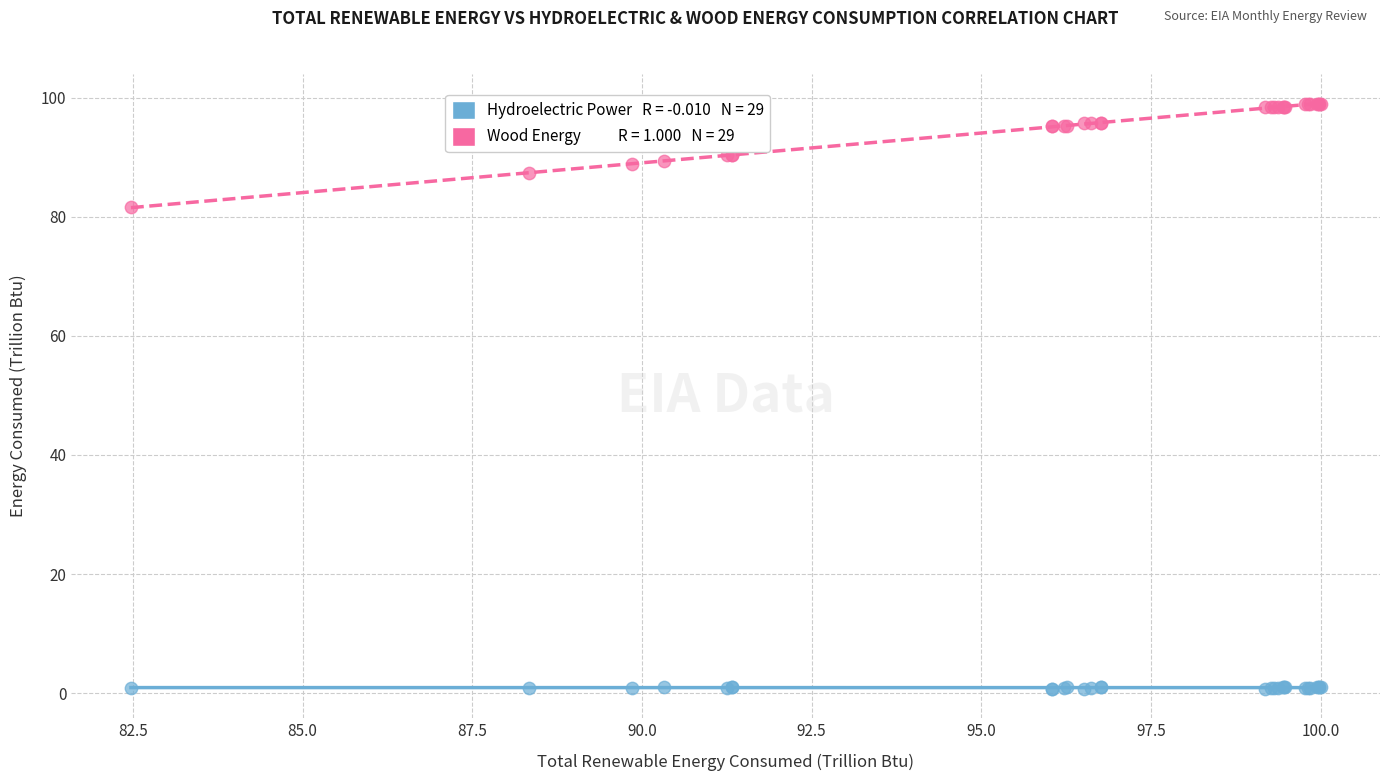

Across all series, what Y value is closest to 49?

81.6